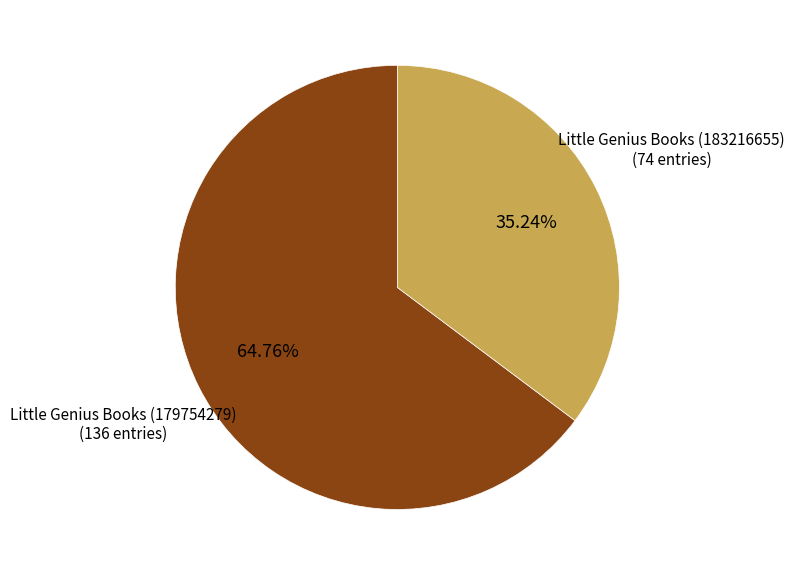

How many segments does this pie chart have?

2